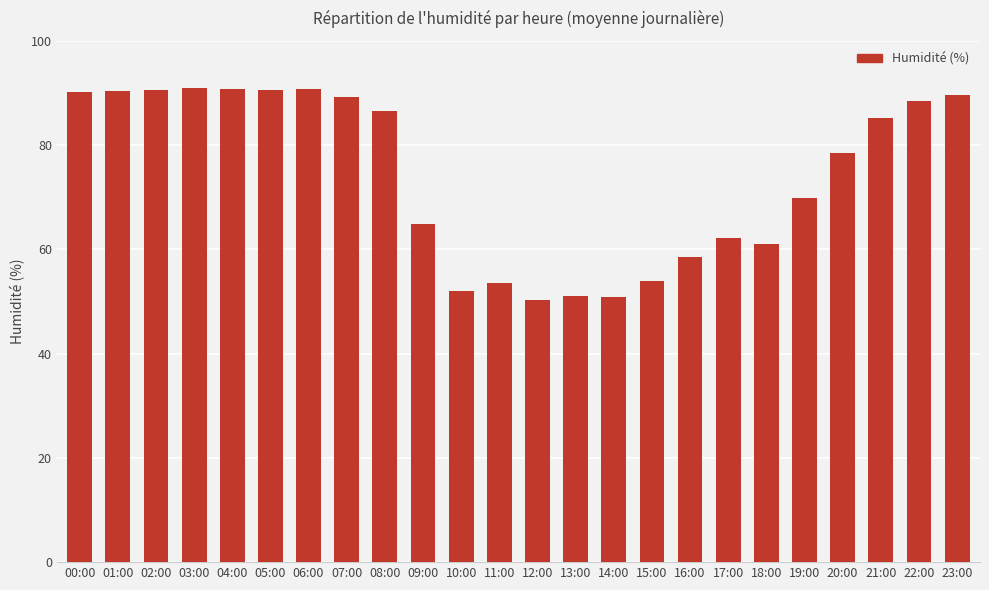

What position from the left is 05:00?

6